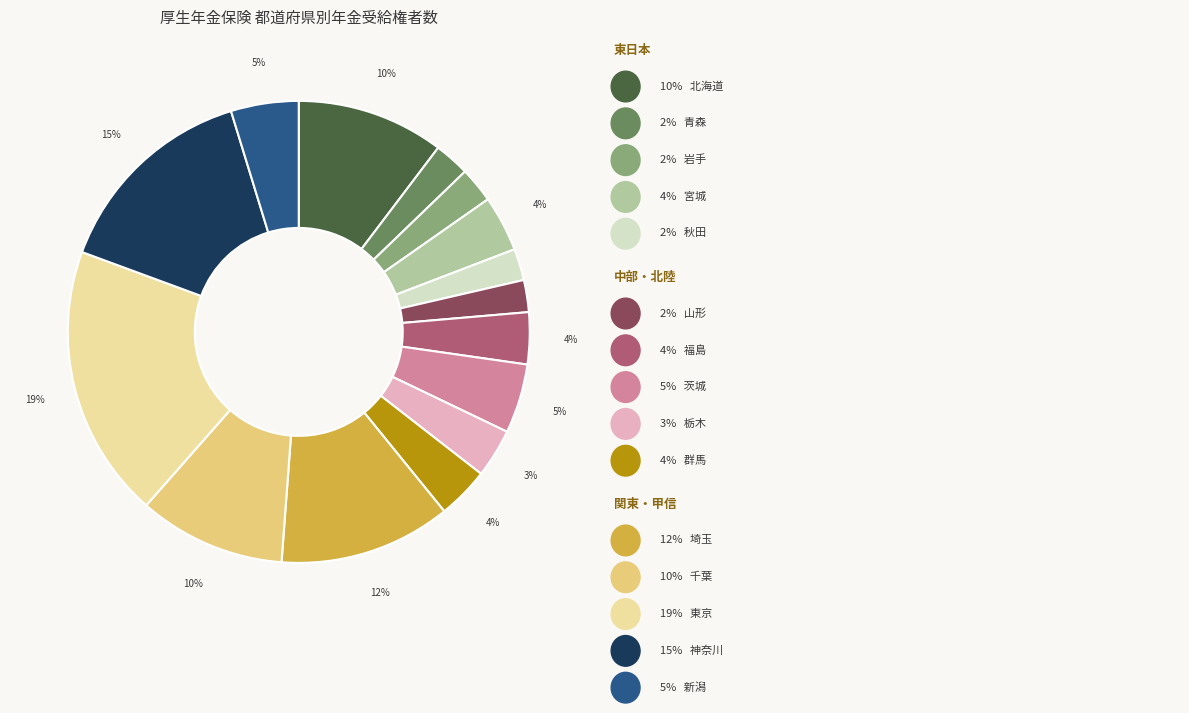

To the nearest percent, what is the difference between the largest and smallest slice percentages?

17%